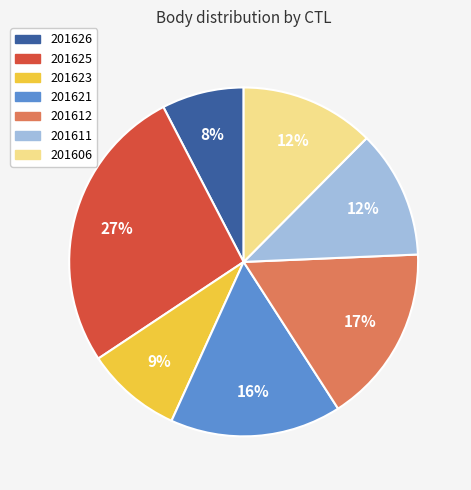

Count the number of slices in the pie.

7